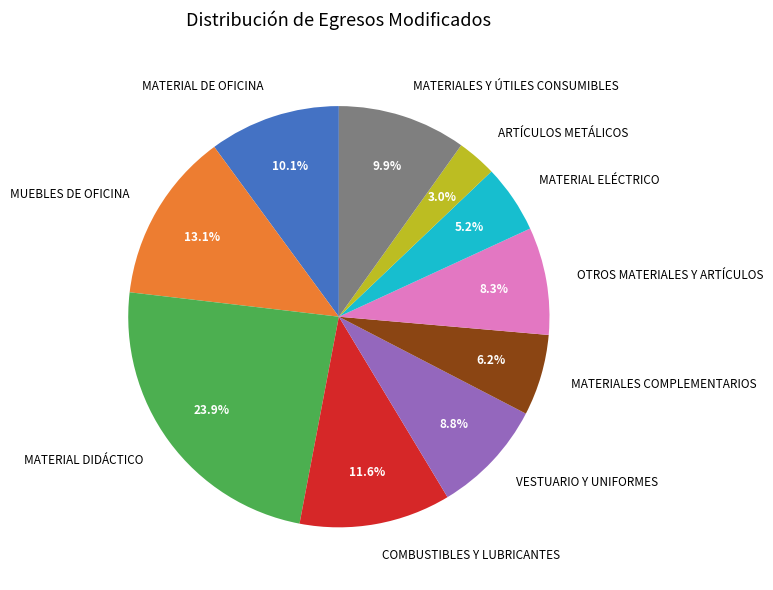

Which slice is the largest?

MATERIAL DIDÁCTICO